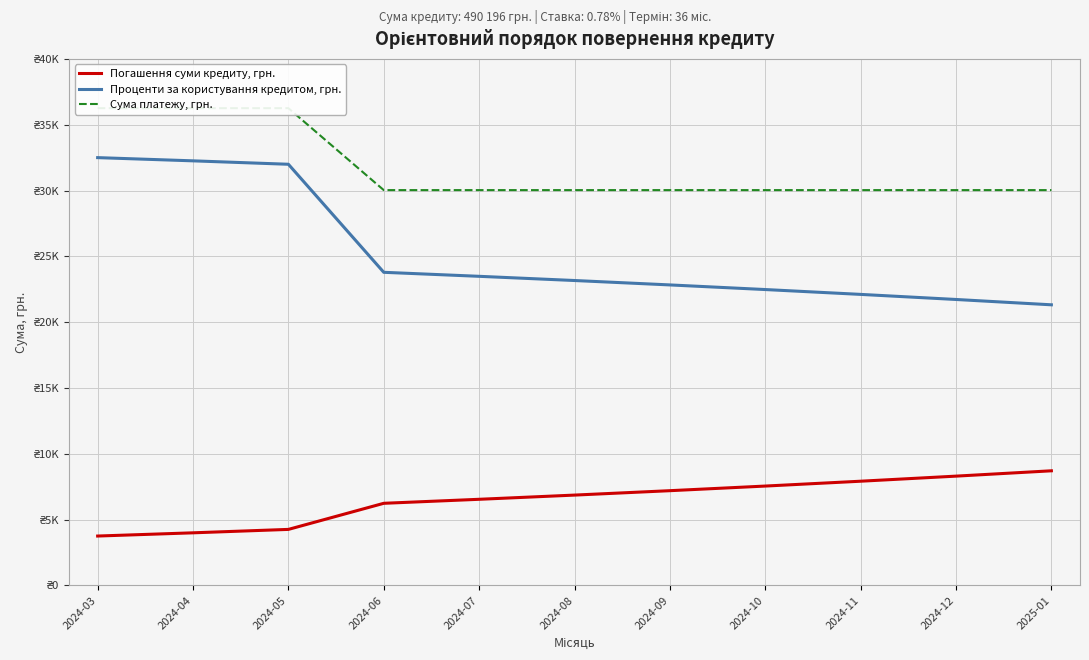

How many data points does each series have?

11